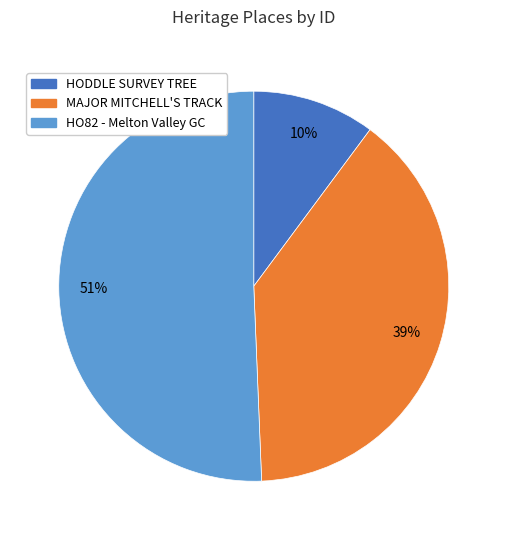

To the nearest percent, what portion does HO82 - Melton Valley GC represent?

51%